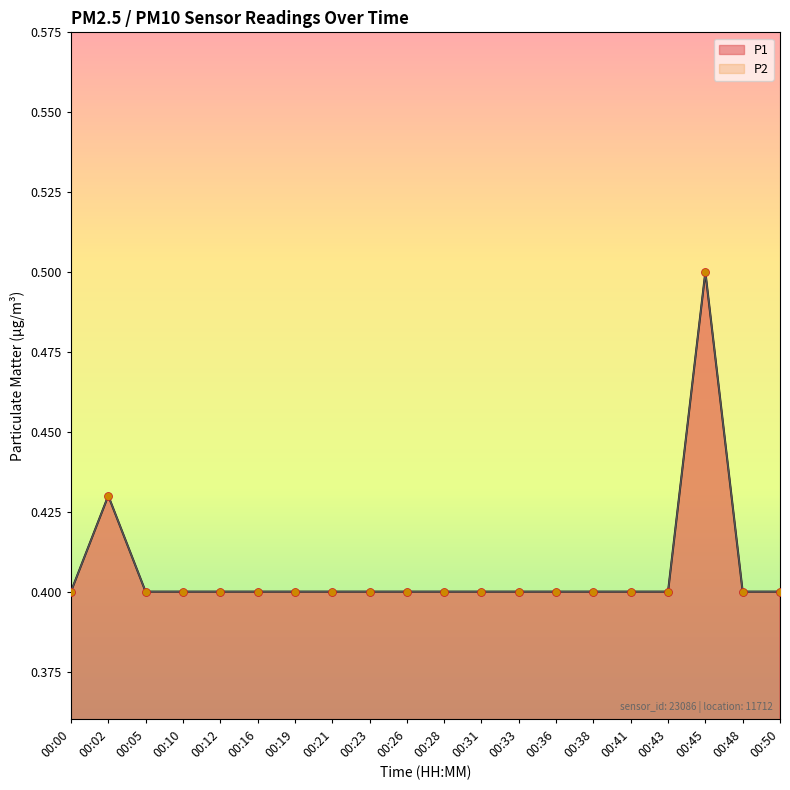

What is the total value across all series at 00:33?

0.8